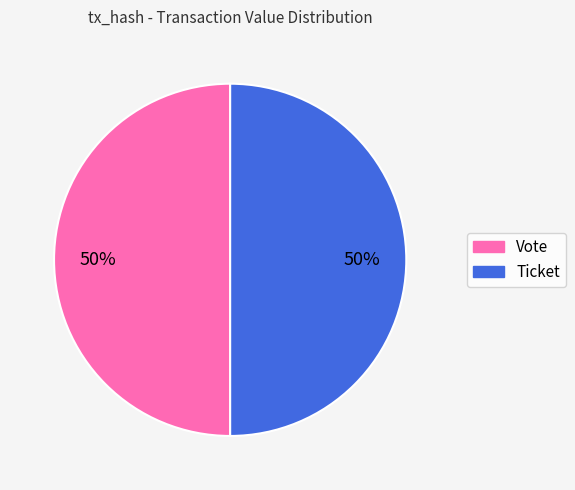

True or false: Vote accounts for 99% of the total.

False